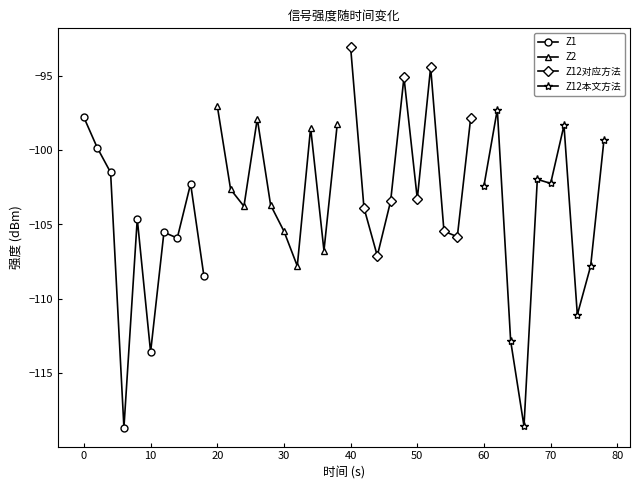

How many data points in Z1 are less than -104?

6